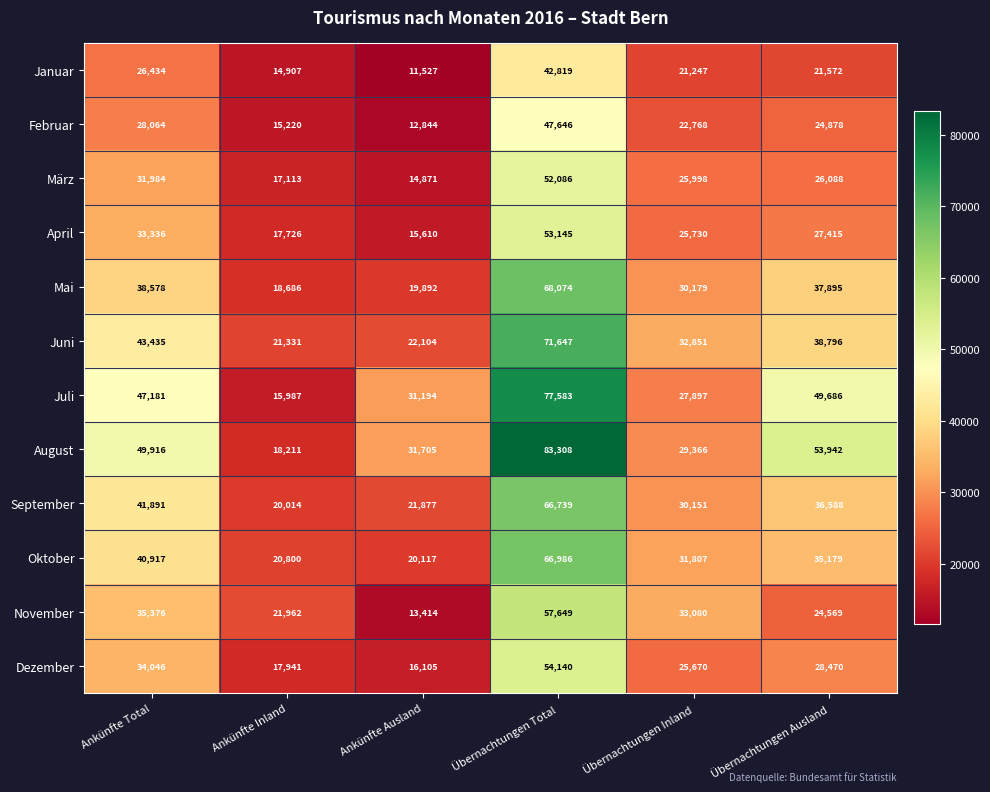

Which series changed the most between Übernachtungen Total and Übernachtungen Inland?

August